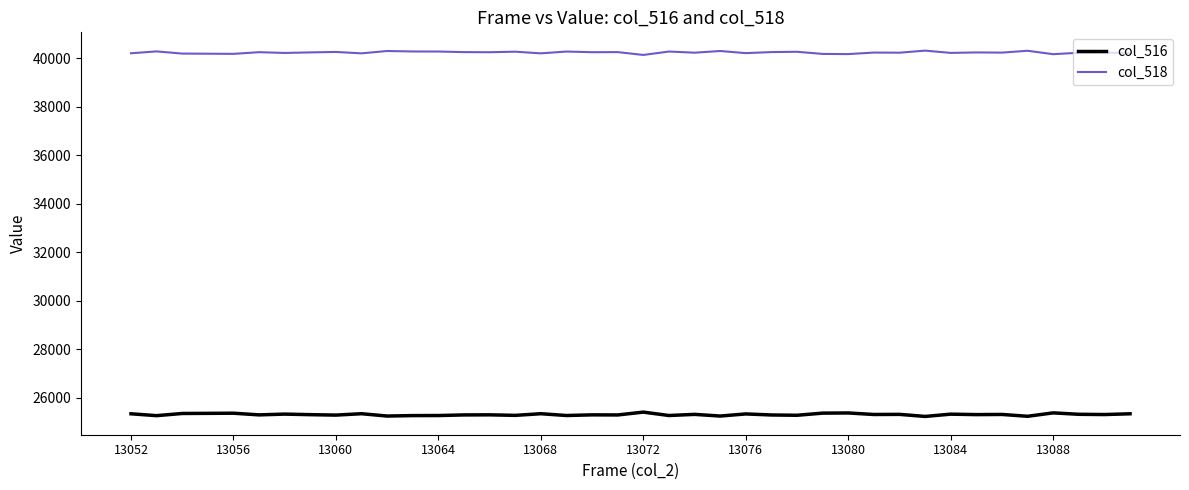

Which series has the largest total across all categories?

col_518